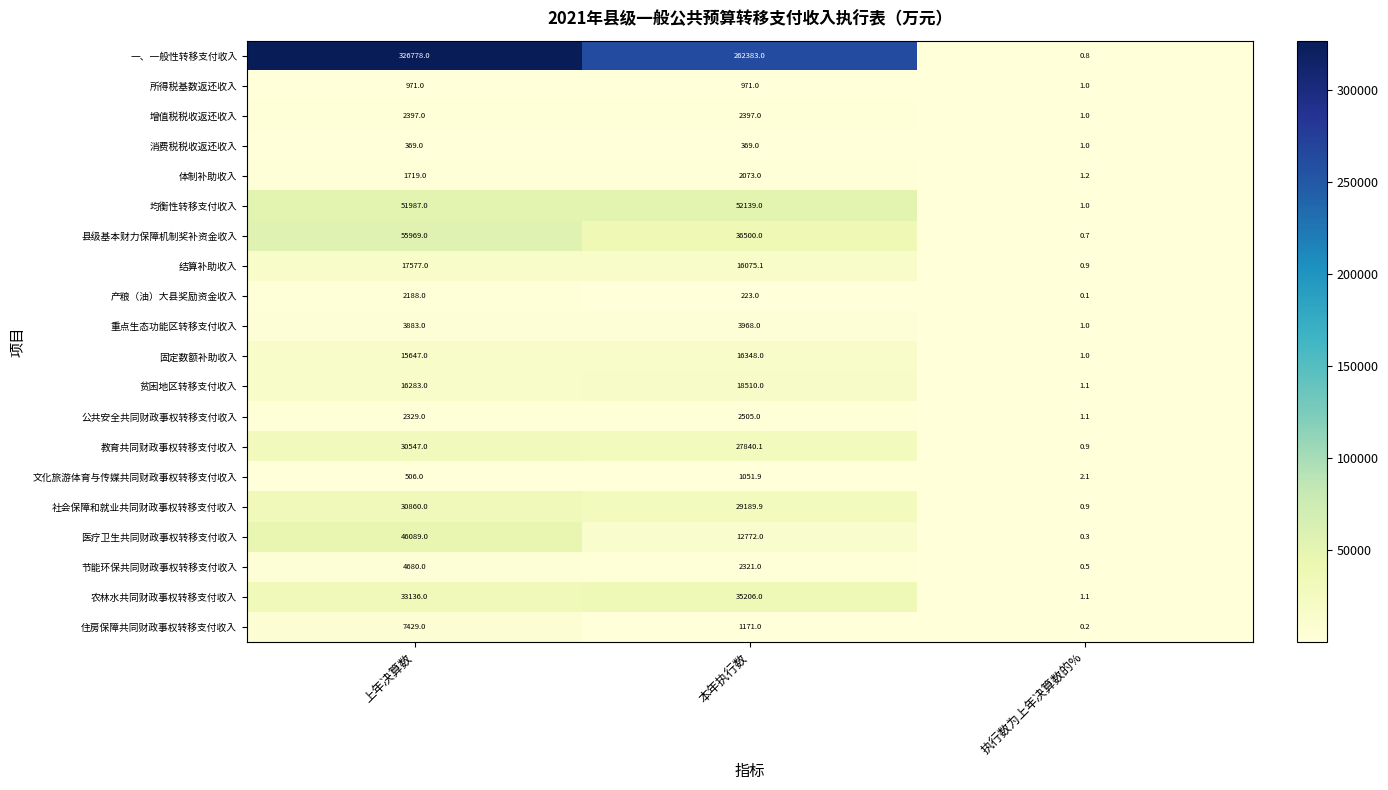

What is the total value across all series at 本年执行数?

524013.0